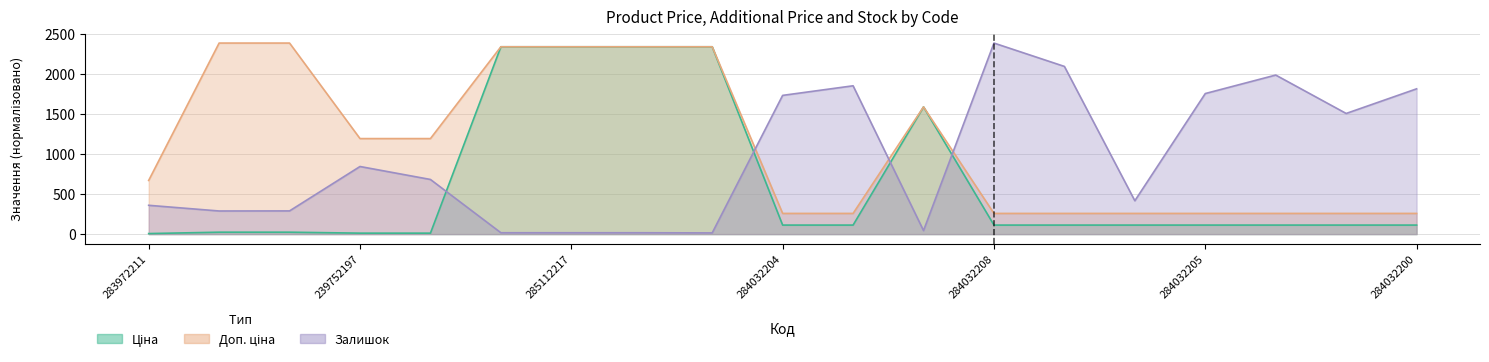

What is the value of the Залишок point at the 9th from the left?

15.0